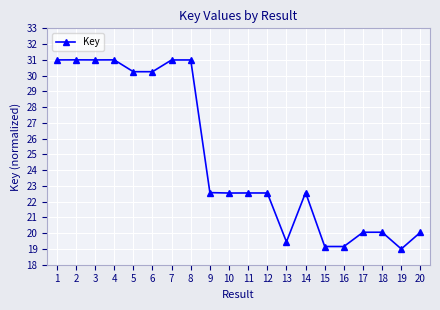

What is the greatest value displayed?

31.0